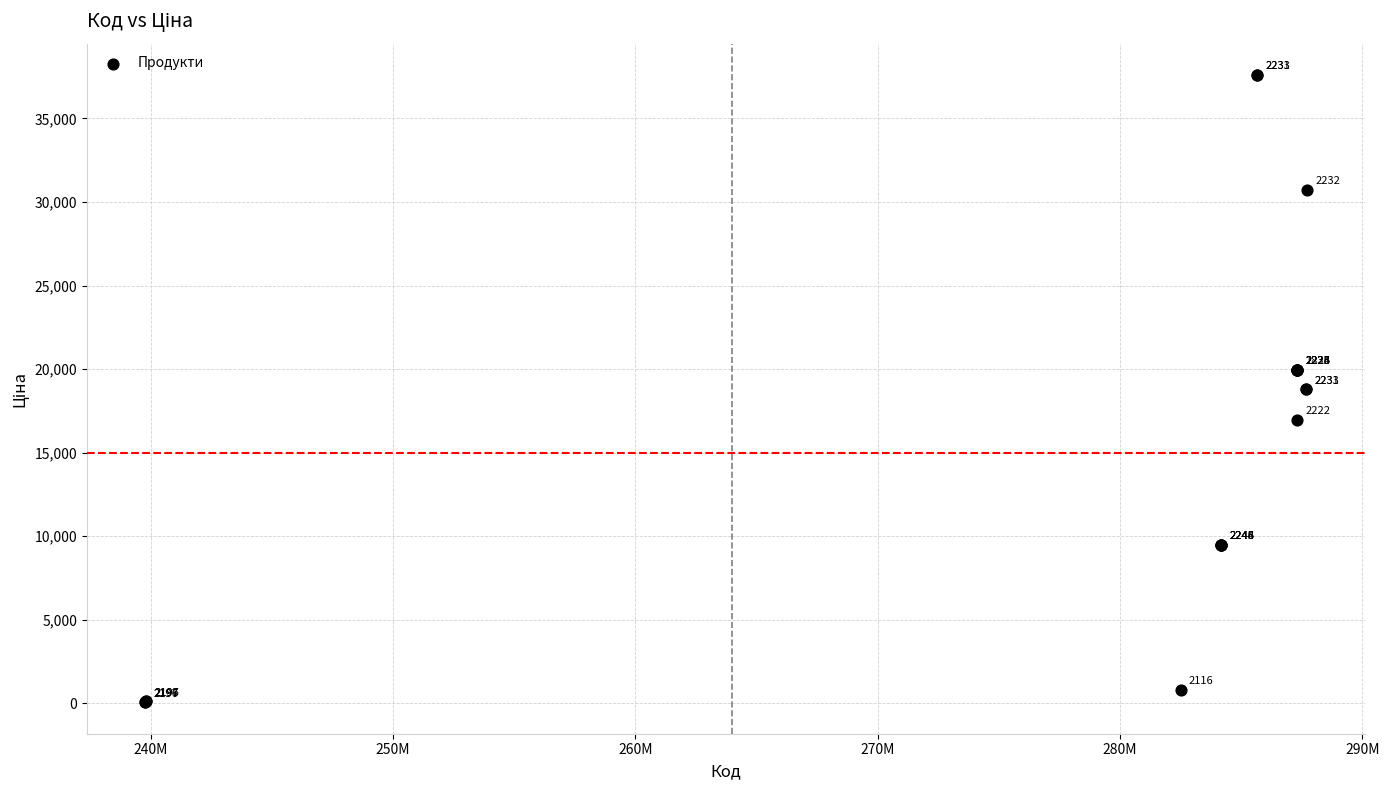

What Y value in the scatter plot is closest to 18825?

18796.8